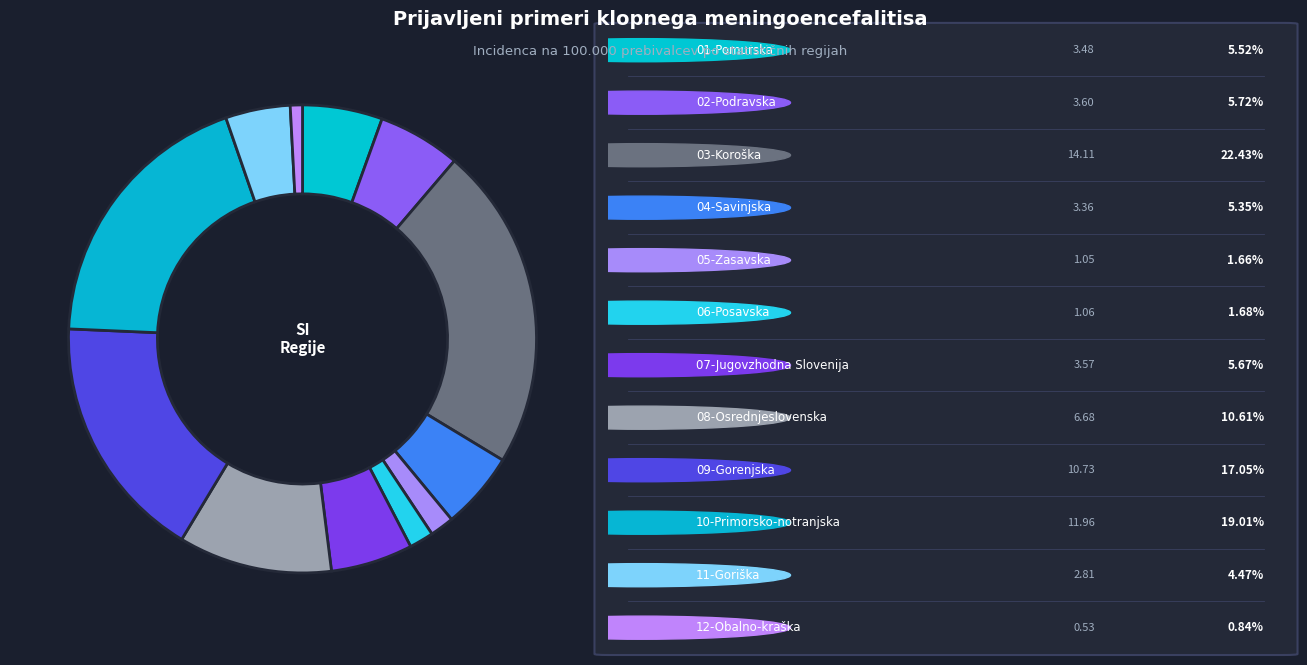

Rank the categories by value from highest to lowest.

03-Koroška, 10-Primorsko-notranjska, 09-Gorenjska, 08-Osrednjeslovenska, 02-Podravska, 07-Jugovzhodna Slovenija, 01-Pomurska, 04-Savinjska, 11-Goriška, 06-Posavska, 05-Zasavska, 12-Obalno-kraška